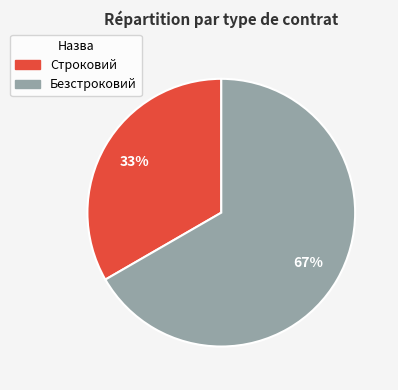

What percentage is the Строковий slice, to the nearest percent?

33%